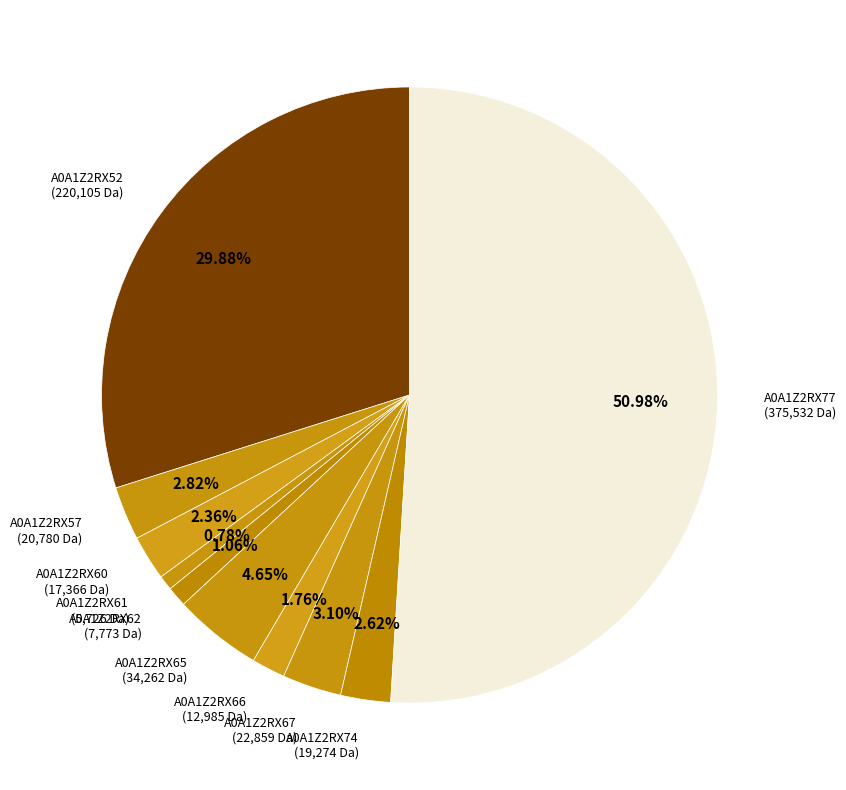

Between A0A1Z2RX61 (5,726 Da) and A0A1Z2RX52 (220,105 Da), which is larger?

A0A1Z2RX52 (220,105 Da)